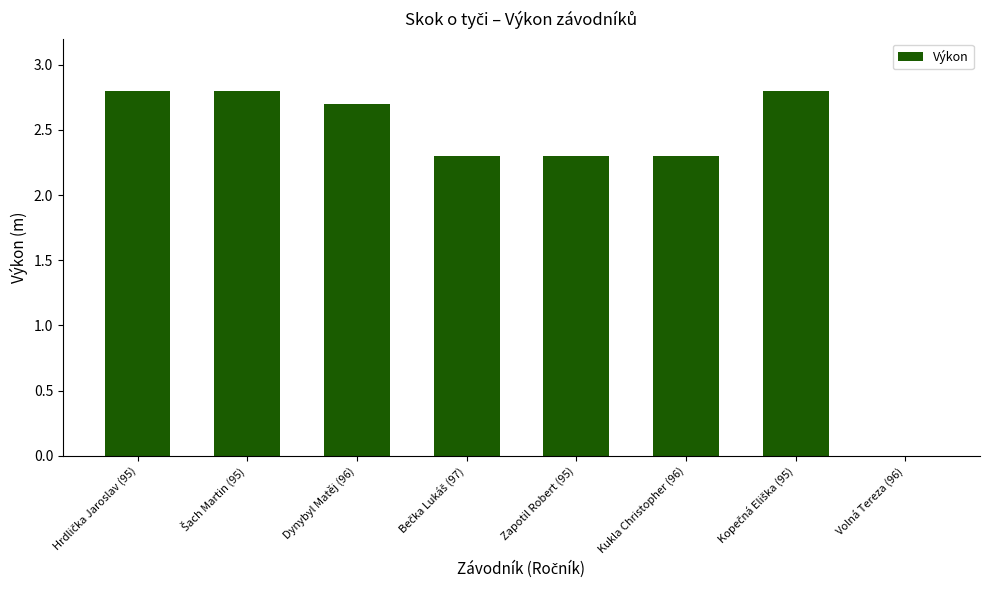

What is the sum of all values?

18.0